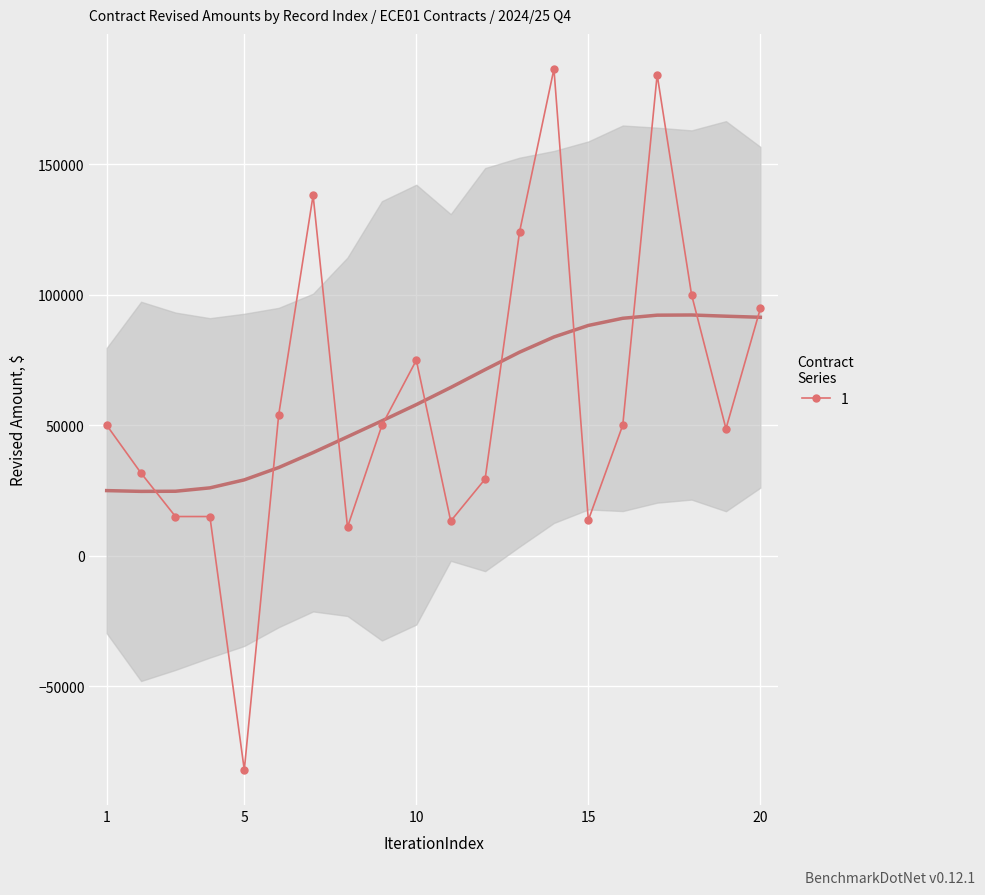

Reading left to right, transcribe all the data shown in this chart.

1=50000.0	2=31625.0	3=15000.0	4=15000.0	5=-82100.0	6=54000.0	7=138081.9	8=10950.0	9=49933.6	10=74902.2	11=13263.0	12=29368.0	13=124025.8	14=186484.0	15=13600.0	16=50000.0	17=184281.2	18=100000.0	19=48650.0	20=94731.4